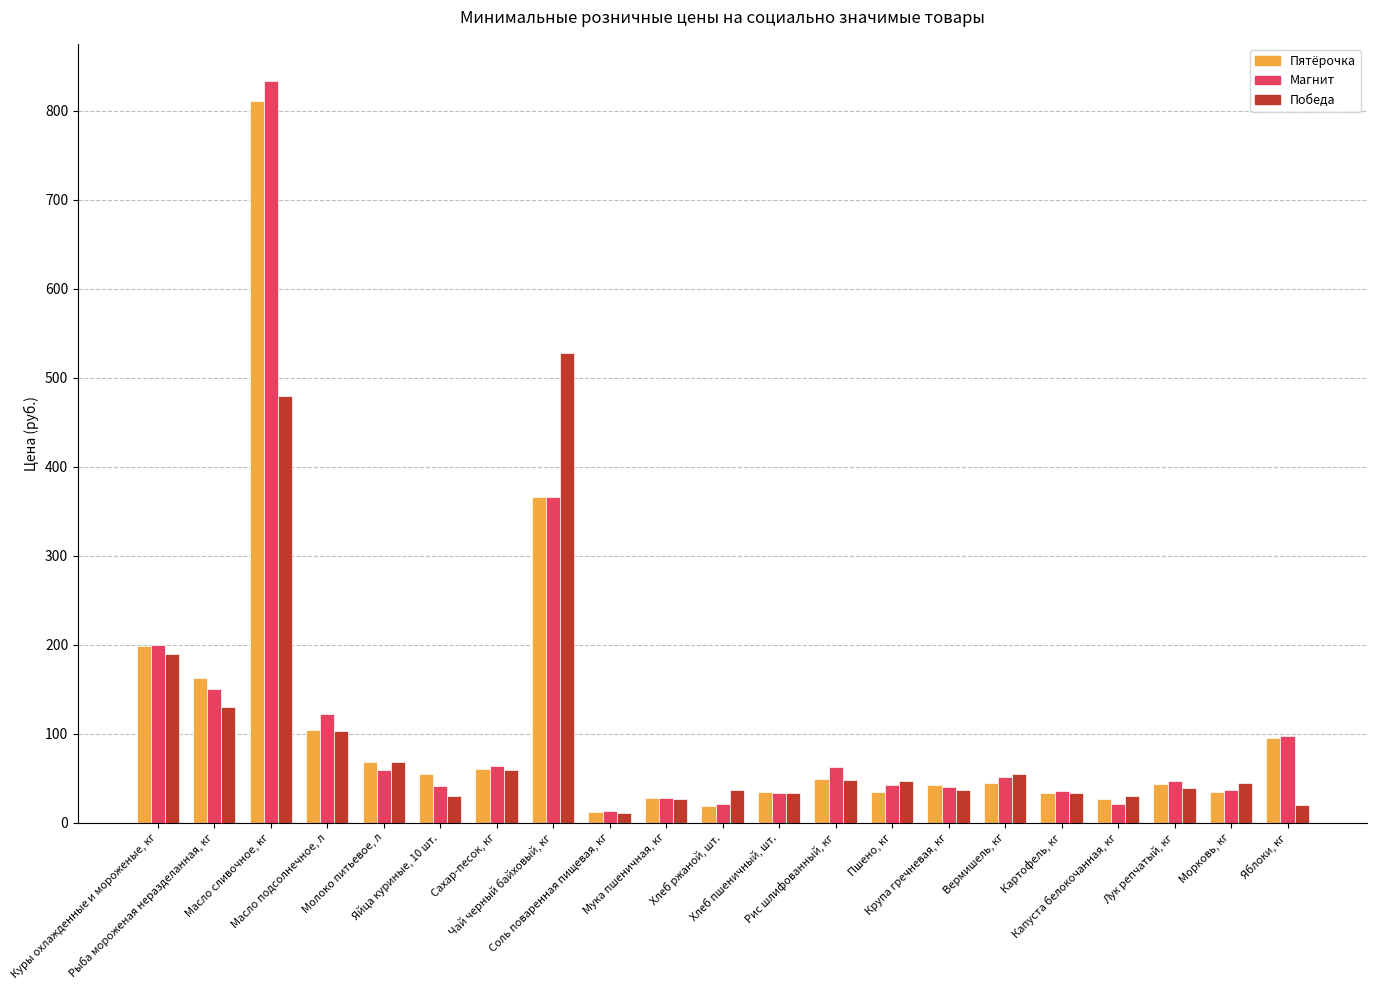

How many values in the Магнит series are below 46?

10